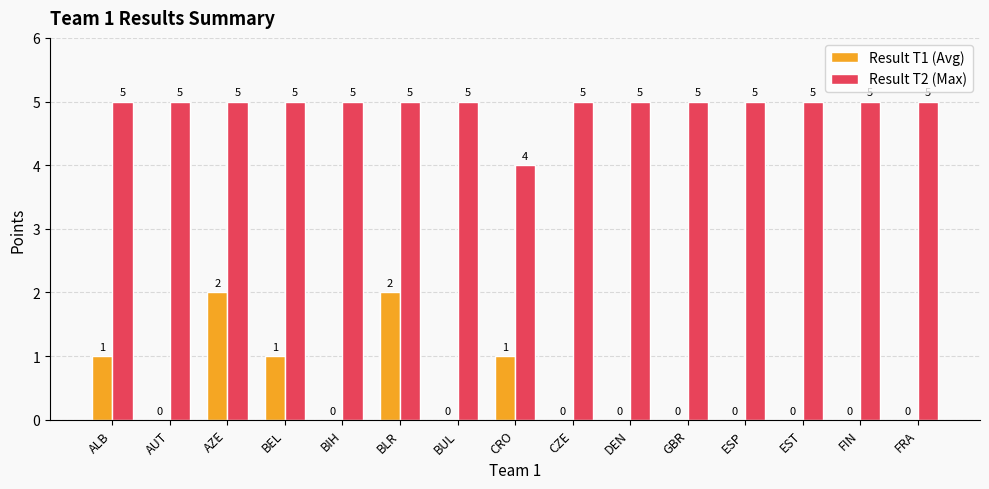

Is the value of Result T1 (Avg) at EST greater than the value of Result T2 (Max) at FRA?

No